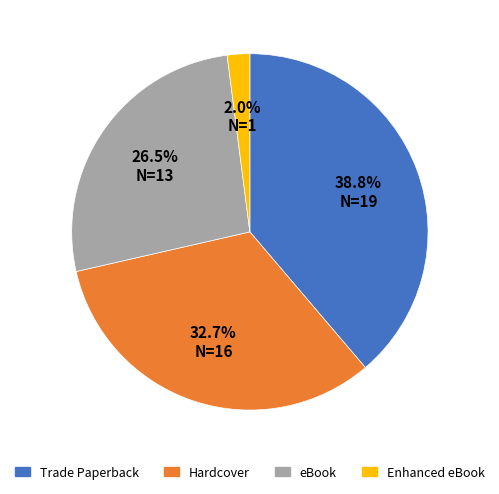

How many segments does this pie chart have?

4